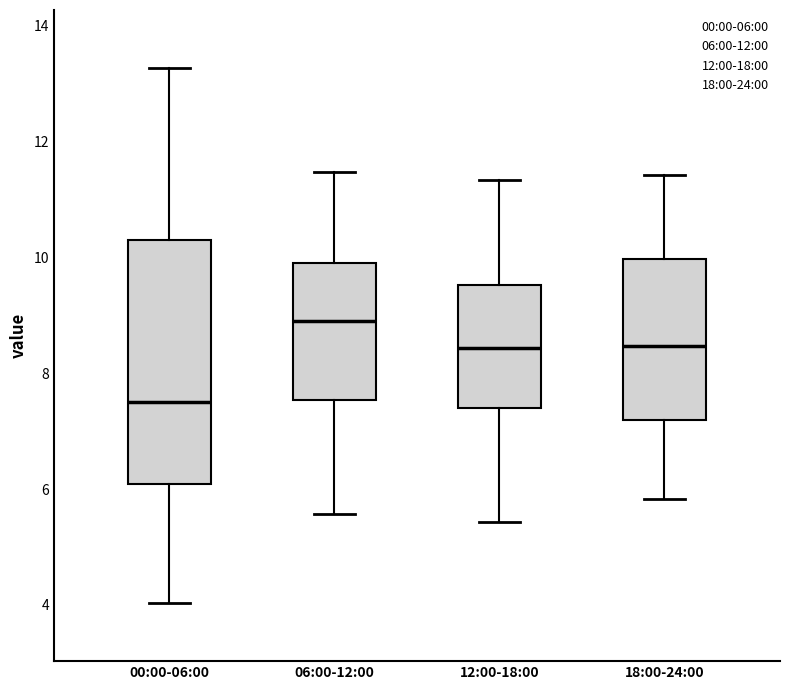

Which box's median line is the highest?

06:00-12:00